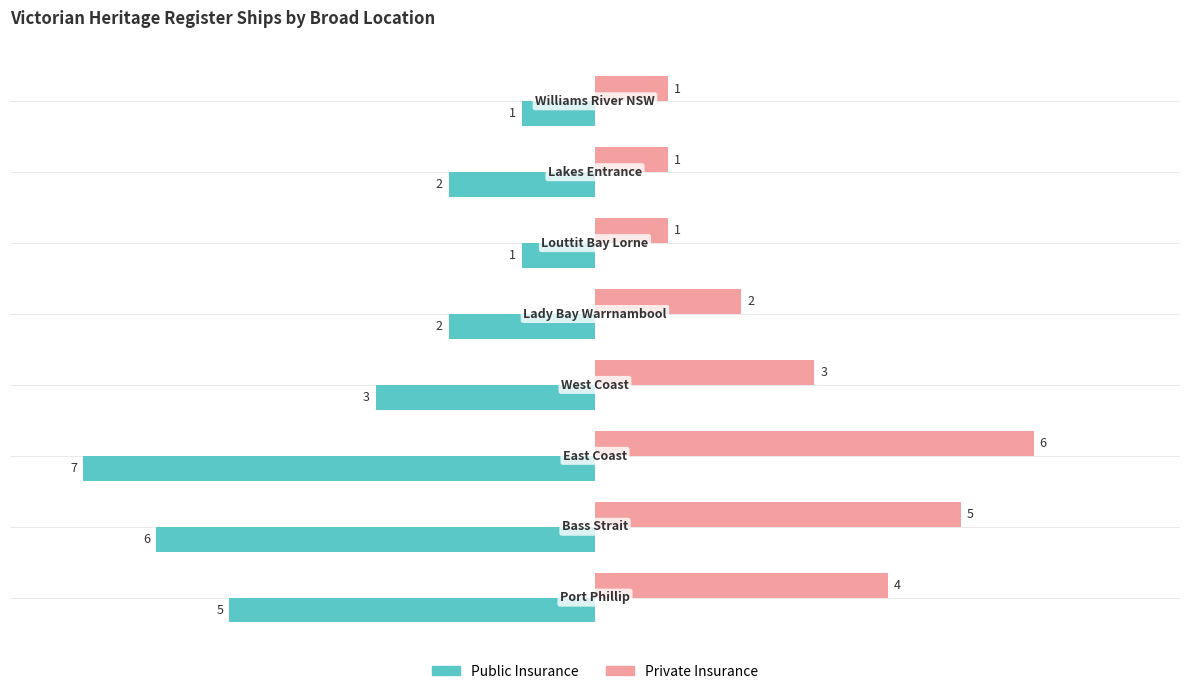

Which series has the largest total across all categories?

Private Insurance